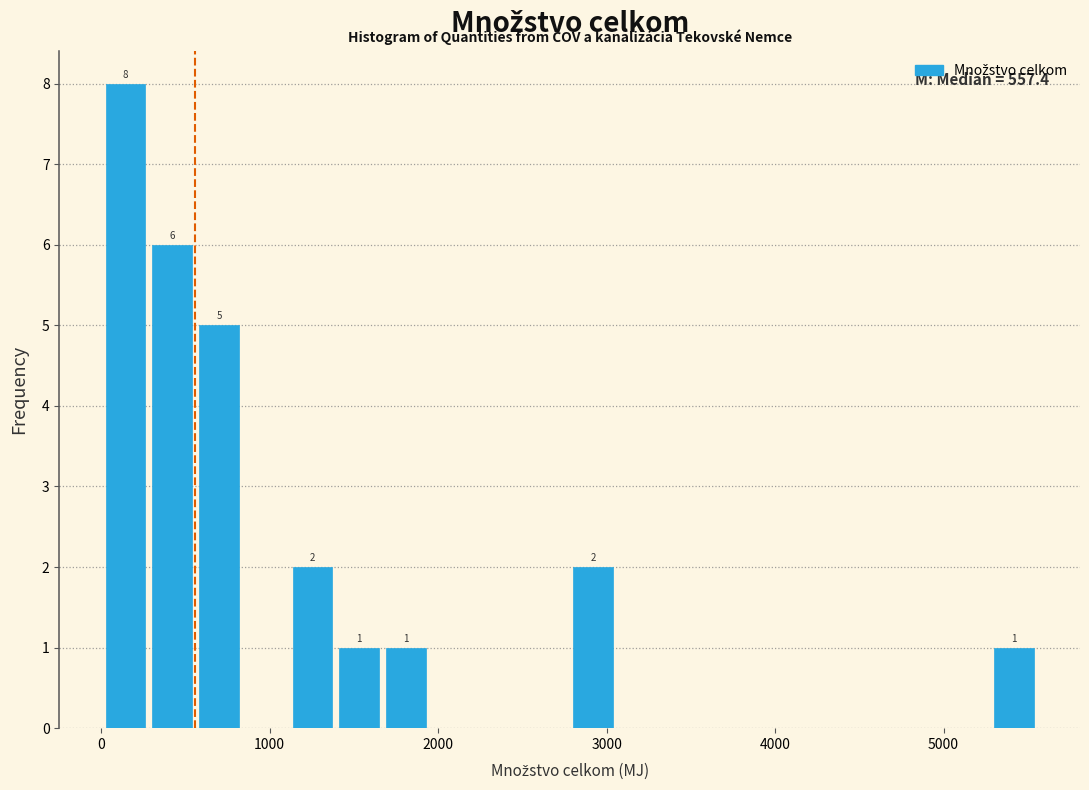

Around what value on the x-axis is the tallest bar? Give the approximate position of its centre, as read against the axis.

100